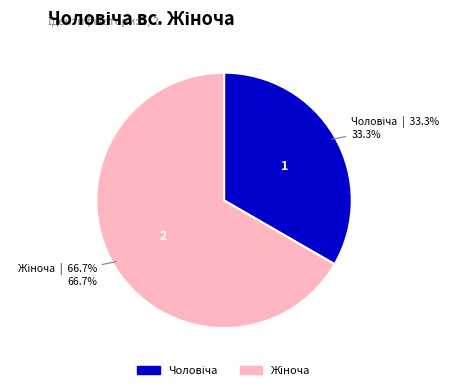

Is there a majority slice in this chart?

Yes